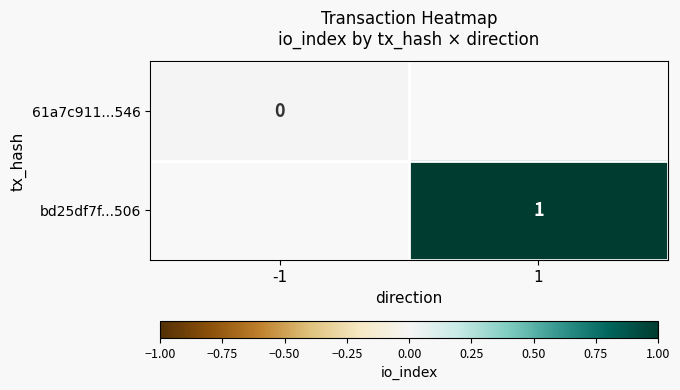

At which category does the chart reach its peak across all series?

1